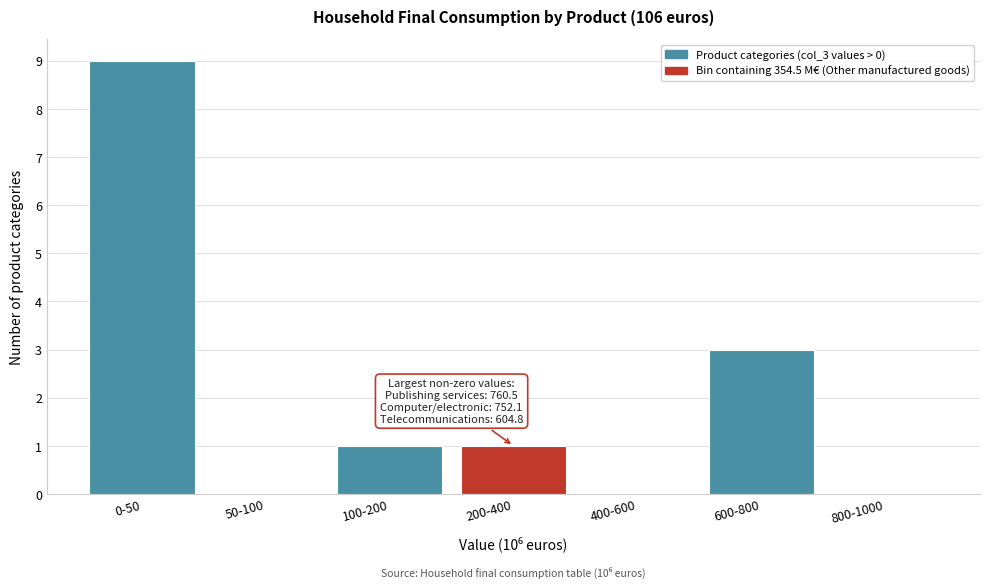

Reading left to right, transcribe all the data shown in this chart.

0-50=9	50-100=0	100-200=1	200-400=1	400-600=0	600-800=3	800-1000=0